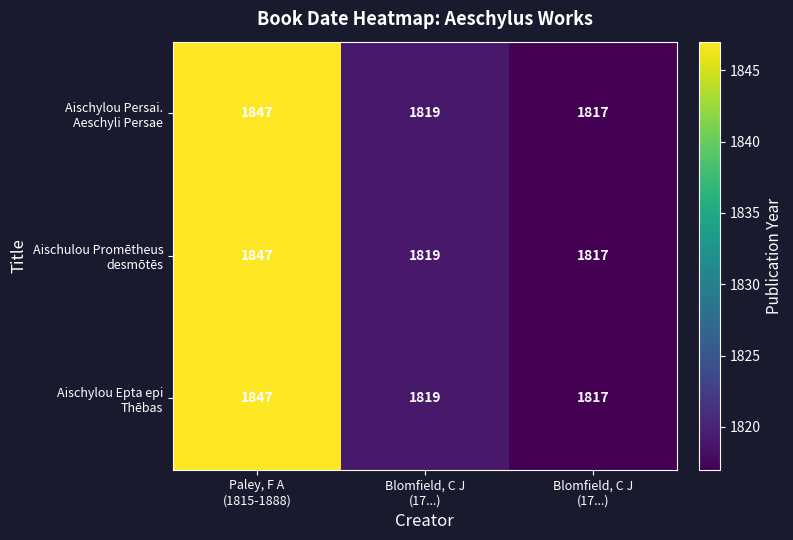

Count the number of categories in the chart.

3